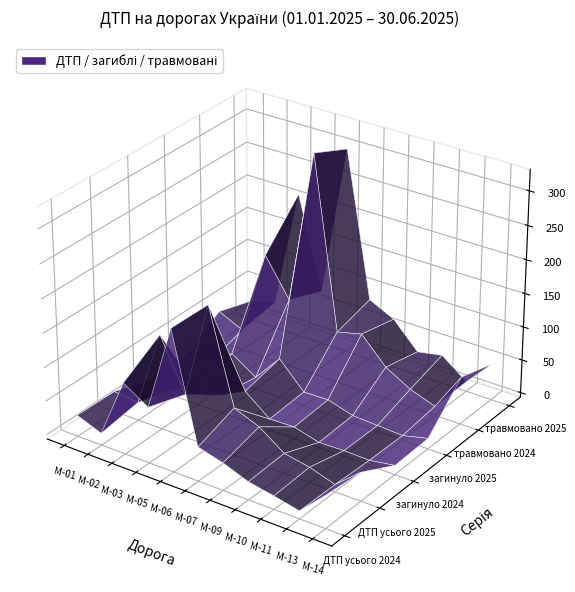

Reading left to right, extract all data points from this chart.

ДТП усього 2024: М-01=25	М-02=11	М-03=99	М-05=76	М-06=203	М-07=44	М-09=34	М-10=20	М-11=13	М-13=5	М-14=42
ДТП усього 2025: М-01=24	М-02=20	М-03=134	М-05=58	М-06=202	М-07=64	М-09=49	М-10=23	М-11=16	М-13=4	М-14=36
загинуло 2024: М-01=6	М-02=4	М-03=18	М-05=20	М-06=39	М-07=10	М-09=11	М-10=1	М-11=2	М-13=1	М-14=7
загинуло 2025: М-01=7	М-02=7	М-03=35	М-05=11	М-06=52	М-07=14	М-09=15	М-10=4	М-11=2	М-13=0	М-14=9
травмовано 2024: М-01=41	М-02=24	М-03=151	М-05=95	М-06=324	М-07=70	М-09=79	М-10=41	М-11=20	М-13=7	М-14=64
травмовано 2025: М-01=24	М-02=33	М-03=211	М-05=74	М-06=300	М-07=85	М-09=67	М-10=29	М-11=36	М-13=8	М-14=48